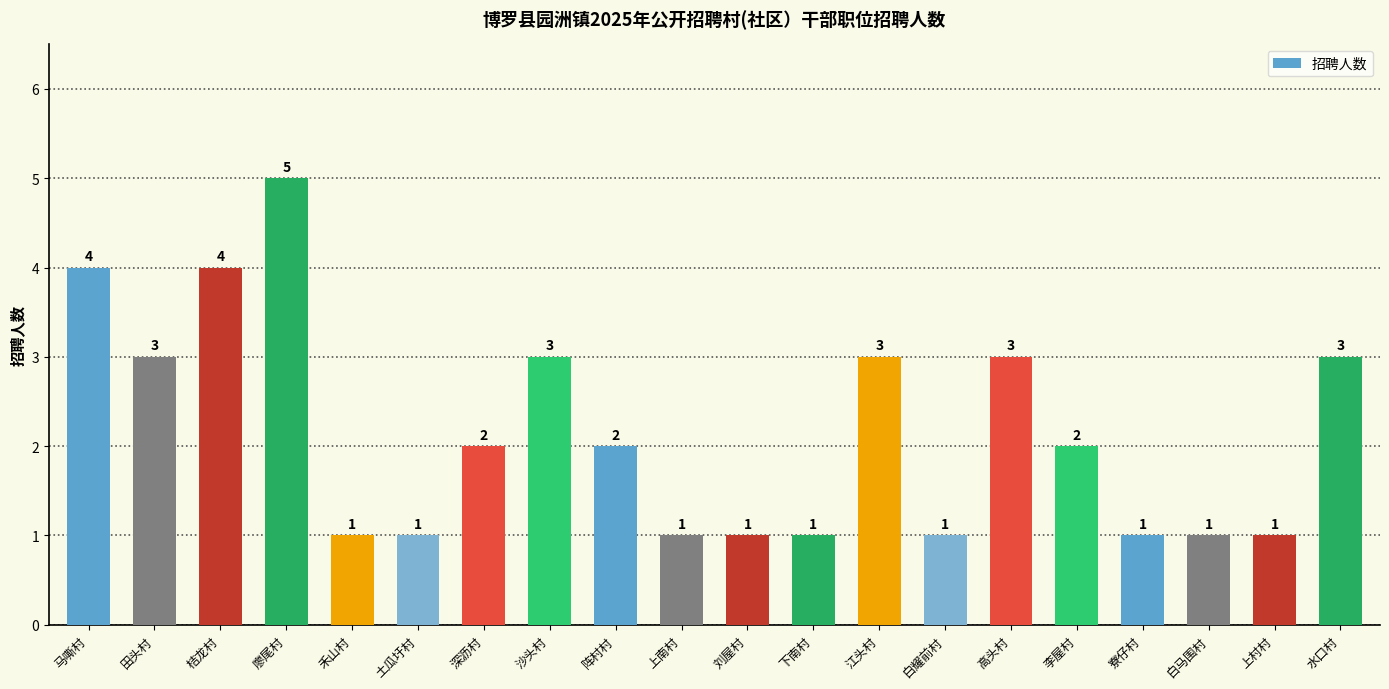

How many categories are shown in the chart?

20